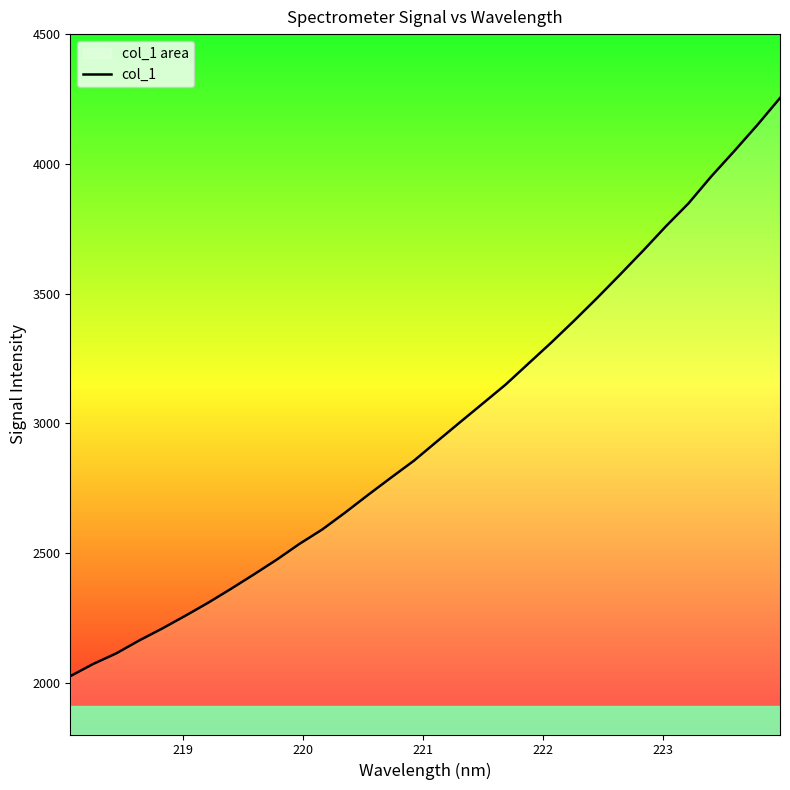

What is the maximum value shown in the chart?

4253.6